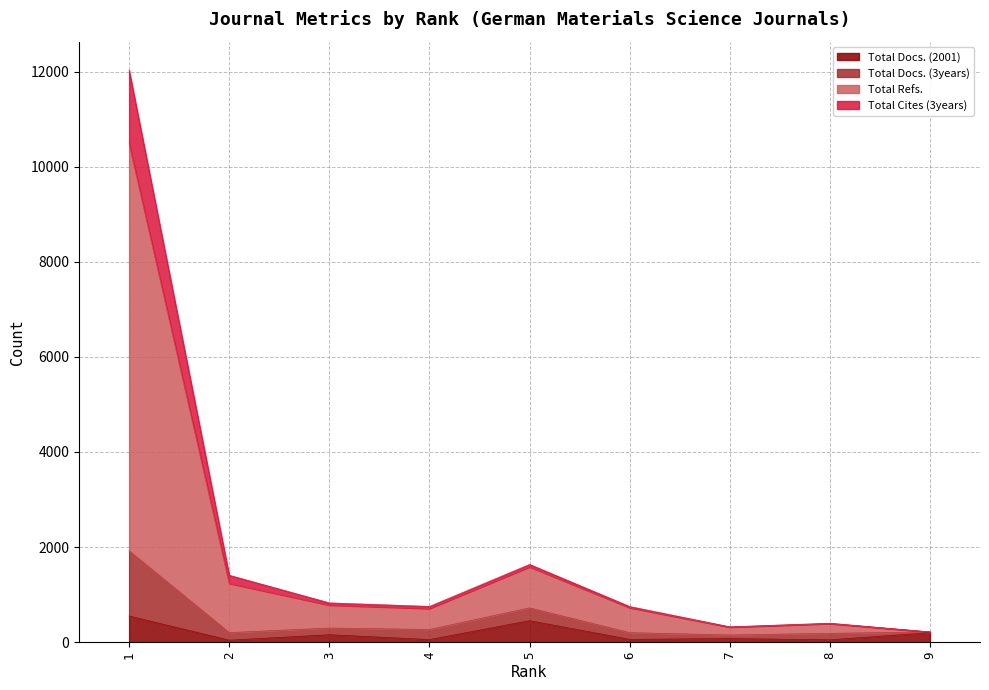

True or false: Total Docs. (3years) has a value of 216 at 9.

True